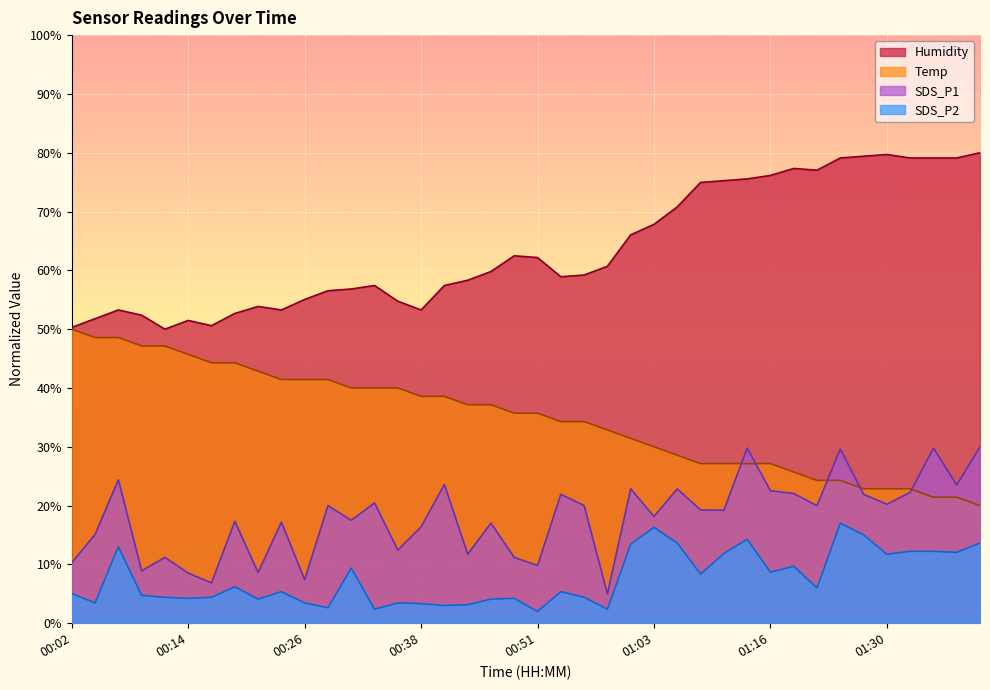

What is the average value of the Temp series?

34.8